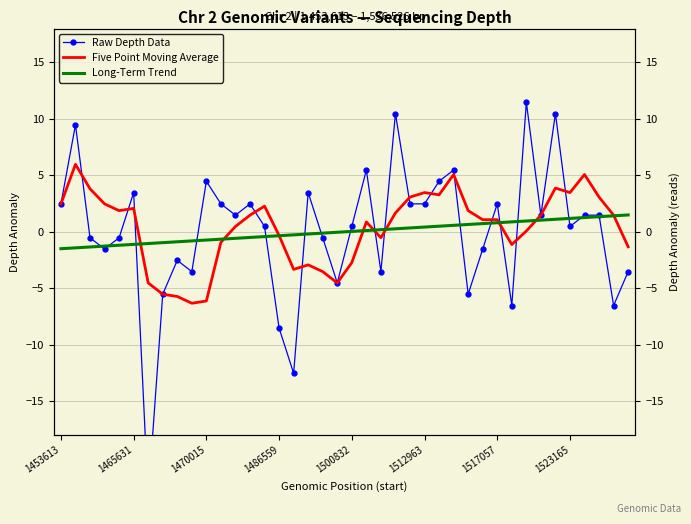

Is this an area chart (filled region under the line)?

No